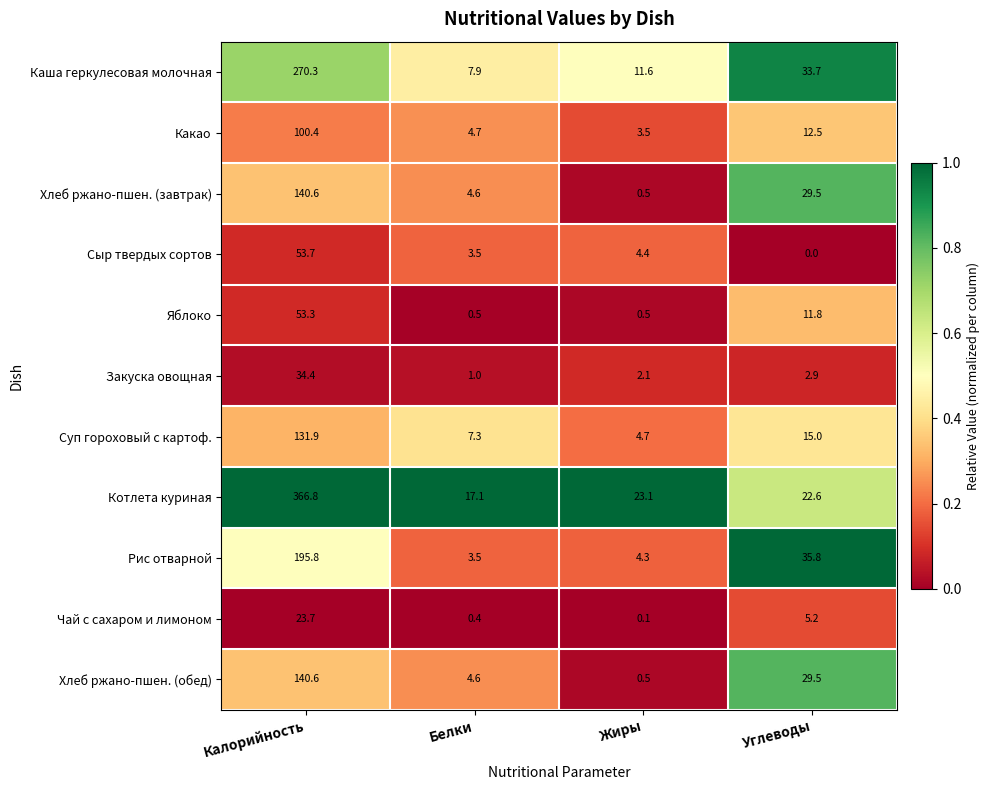

At which label does Суп гороховый с картоф. first exceed 15?

Калорийность